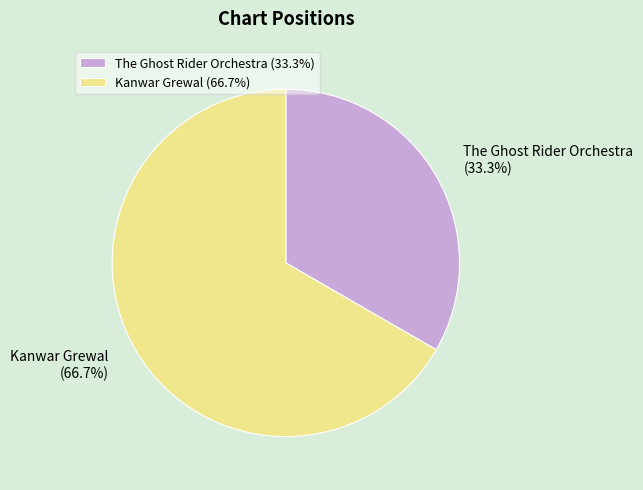

Is it true that The Ghost Rider Orchestra is 33% of the pie?

True